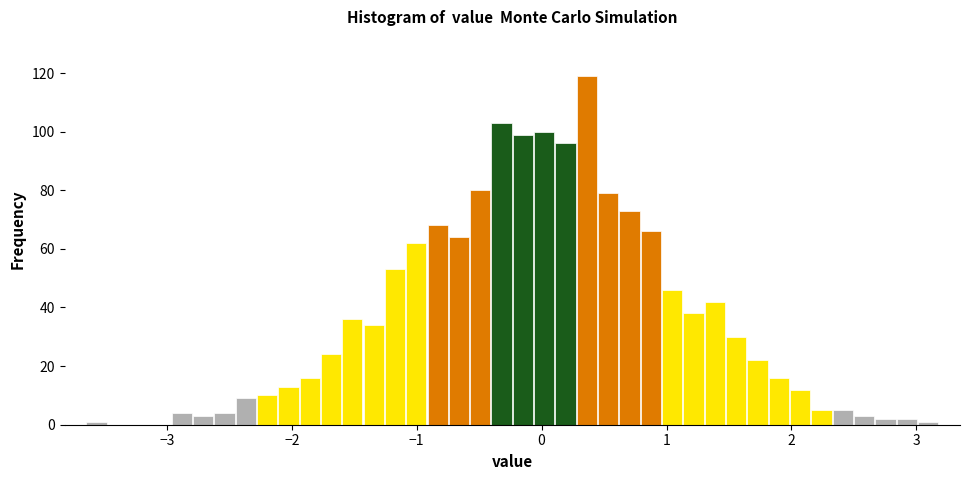

Around what value on the x-axis is the tallest bar? Give the approximate position of its centre, as read against the axis.

0.4